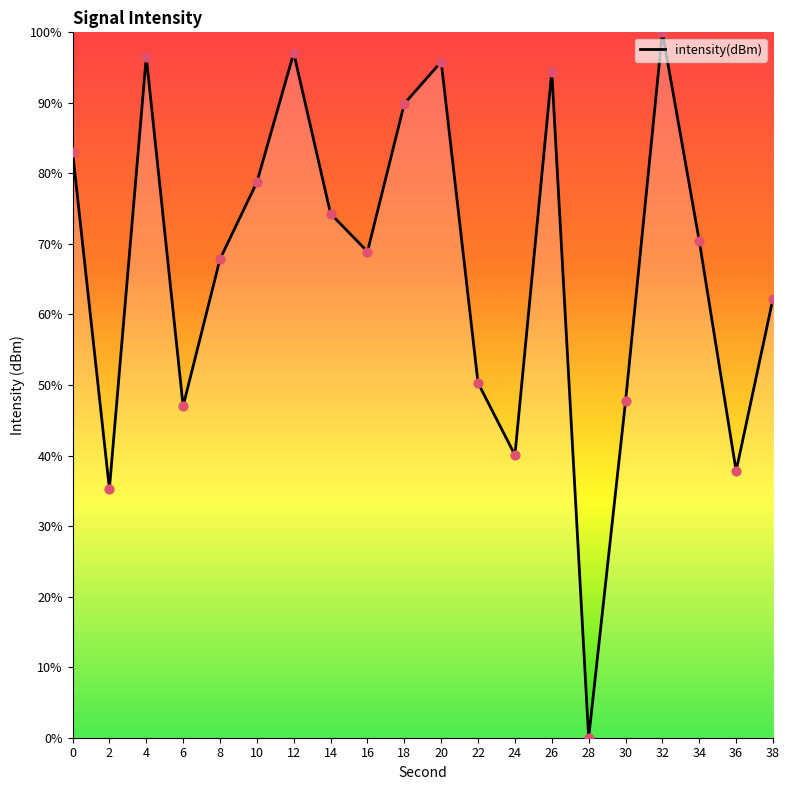

Between 30 and 28, which is larger?

30